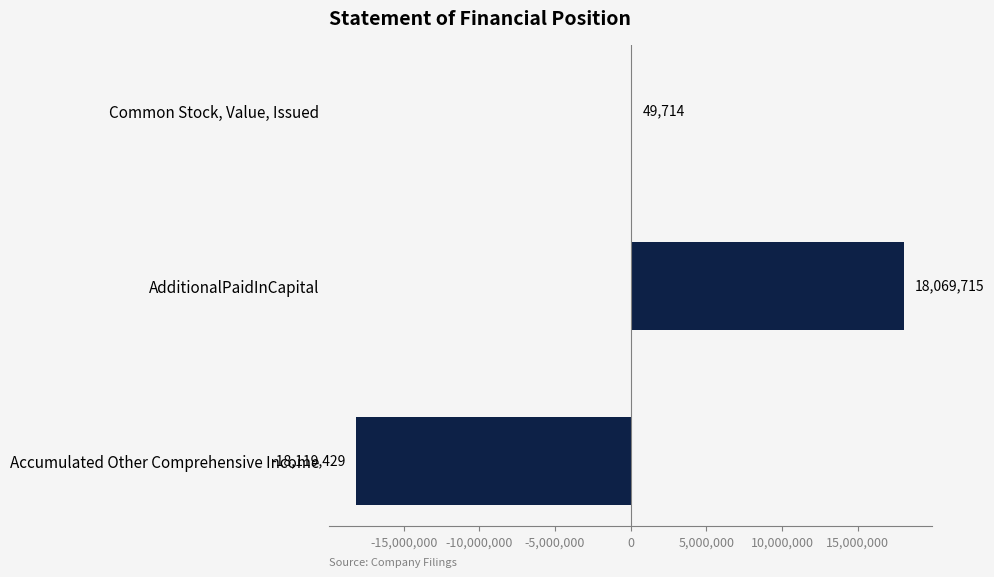

Count the values in the range -18119429 to 18069715.

3